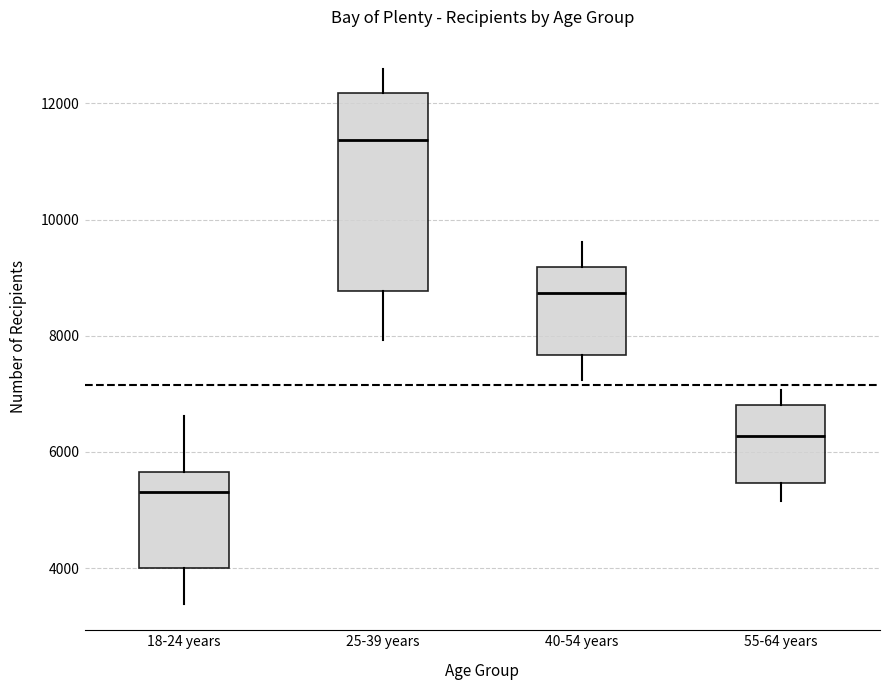

Reading left to right, transcribe this box plot: for each box, give where its median line is, the range the box spans, and where its two whiskers end, as read against the y-axis. The values are not printed on the chart, so give them approximately, as read against the axis.

18-24 years: median 5400, box 4000 to 5600, whiskers 3400 to 6600
25-39 years: median 11400, box 8800 to 12200, whiskers 8000 to 12600
40-54 years: median 8800, box 7600 to 9200, whiskers 7200 to 9600
55-64 years: median 6200, box 5400 to 6800, whiskers 5200 to 7000